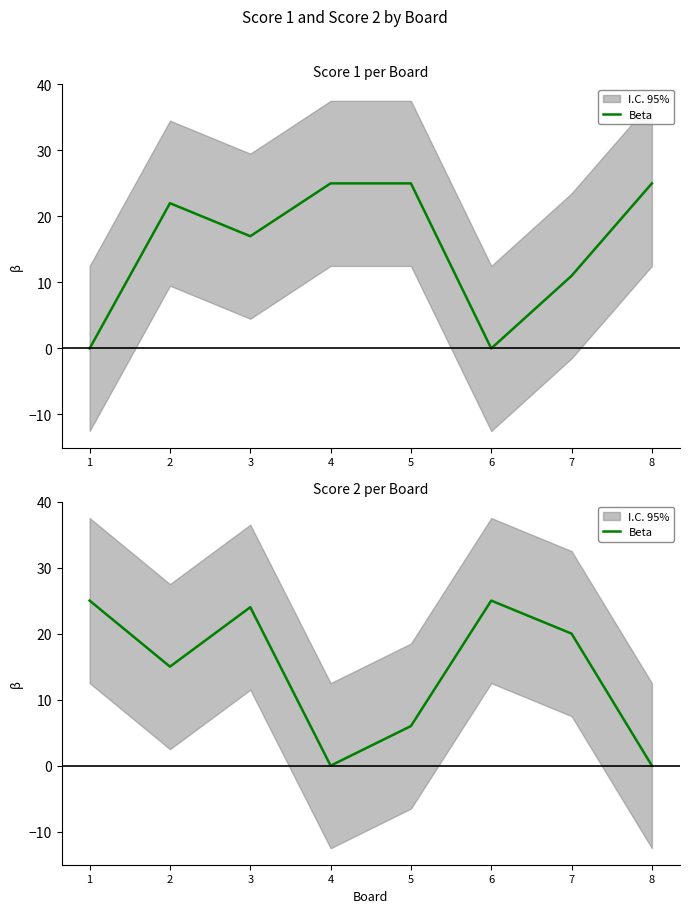

Reading left to right, extract all data points from this chart.

25	15	24	0	6	25	20	0